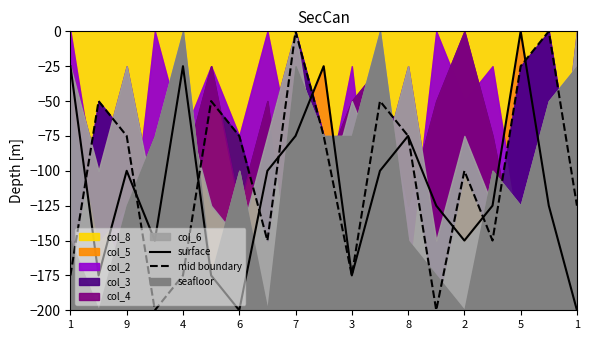

At 9, list the series in order from largest to smallest.

mid boundary, surface